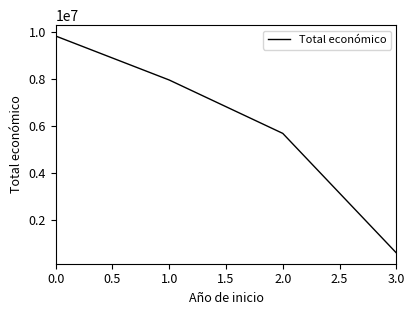

True or false: the data has more than 1 interior local peaks.

False